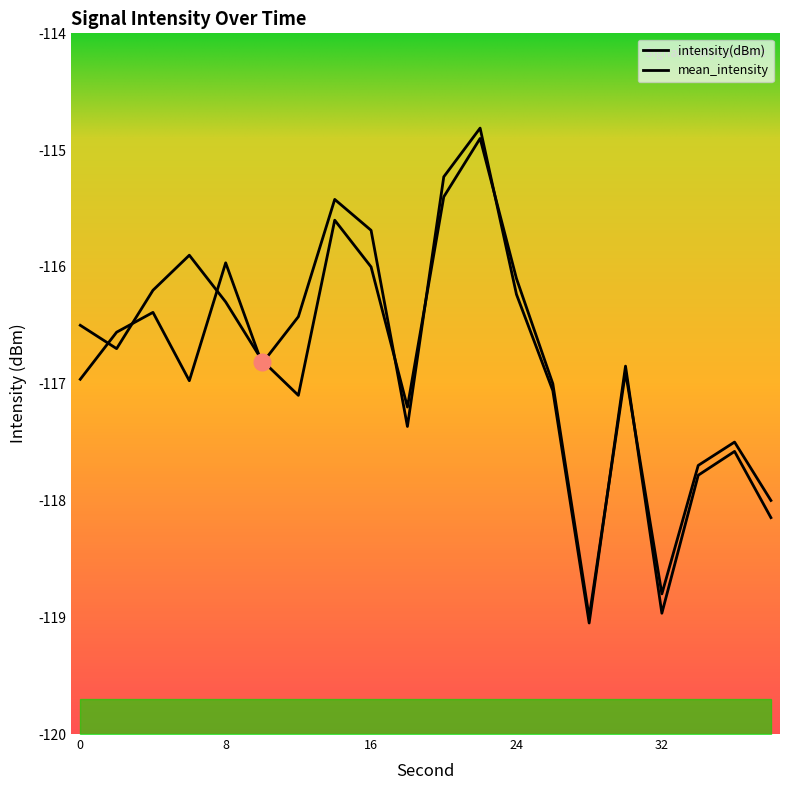

Which category has the highest value across all series?

22